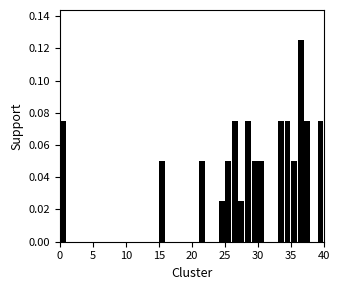

Read against the x-axis, roughly where is the centre of the tallest bar?

36.5